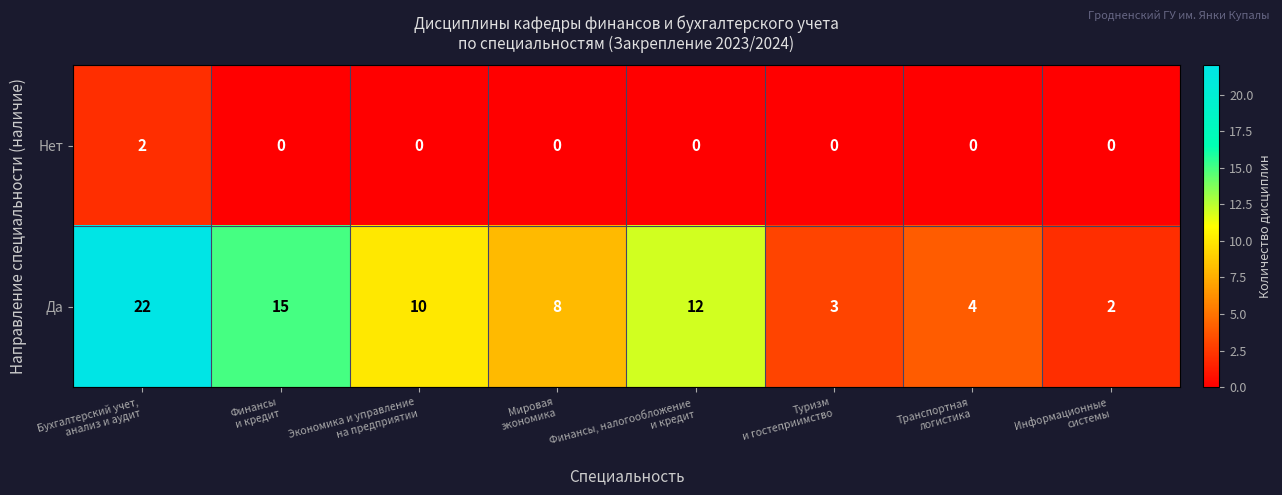

At which category is the sum across all series the highest?

Бухгалтерский учет,
анализ и аудит